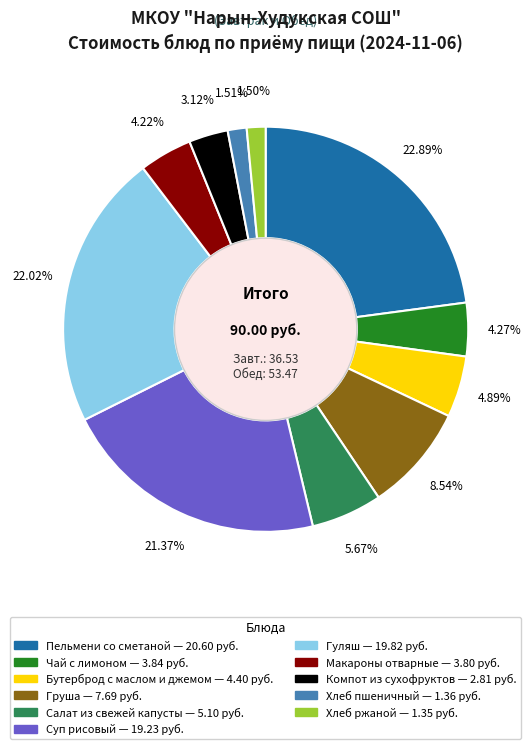

Combined, do Компот из сухофруктов and Хлеб ржаной account for over 50%?

No